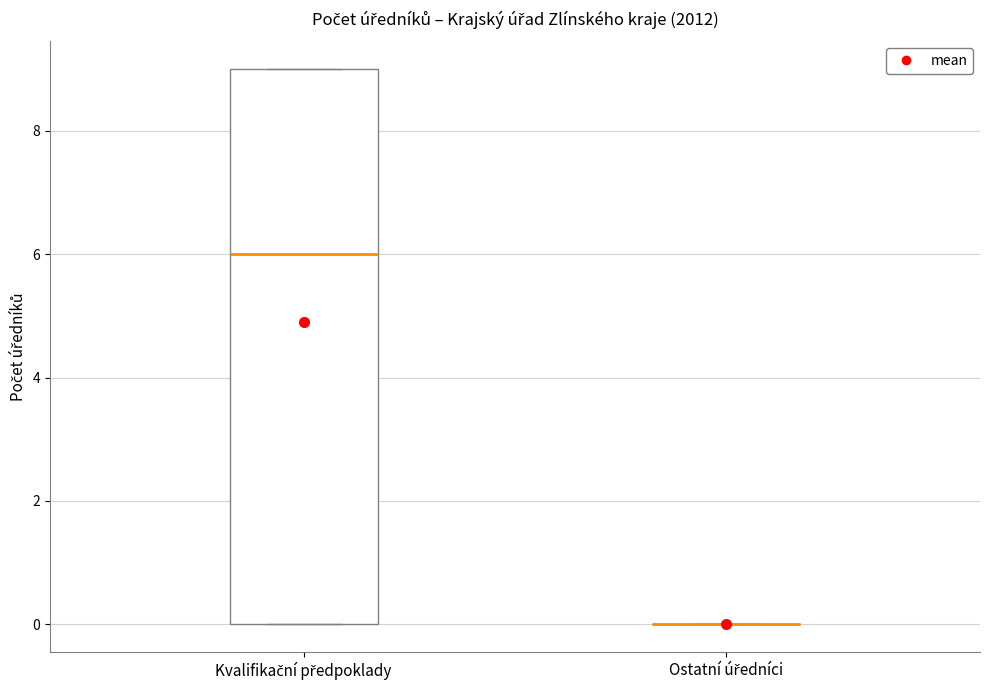

Reading left to right, transcribe this box plot: for each box, give where its median line is, the range the box spans, and where its two whiskers end, as read against the y-axis. The values are not printed on the chart, so give them approximately, as read against the axis.

Kvalifikační předpoklady: median 6, box 0 to 9, whiskers 0 to 9
Ostatní úředníci: box collapsed to a line at 0, whiskers 0 to 0